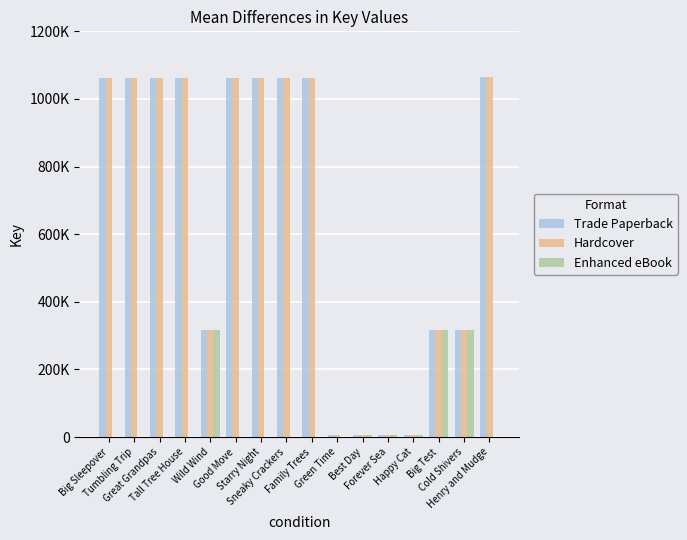

What are all the series names shown in the legend?

Trade Paperback, Hardcover, Enhanced eBook